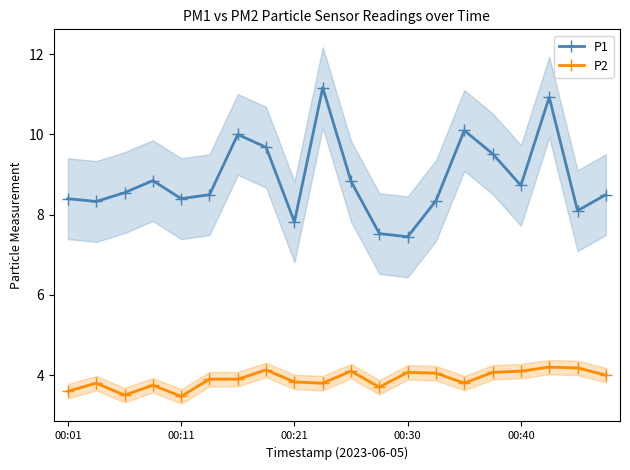

Does the chart have visible grid lines?

No